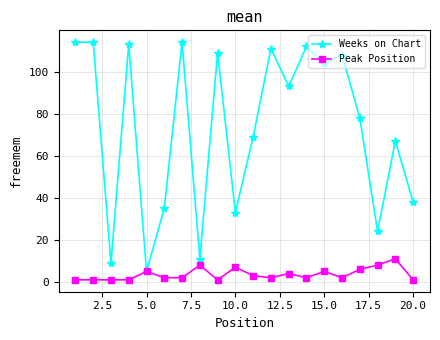

What are all the series names shown in the legend?

Weeks on Chart, Peak Position